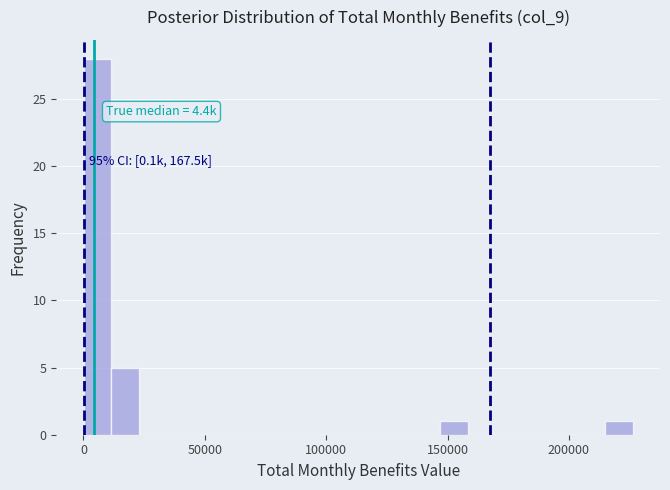

Read against the x-axis, roughly where is the centre of the tallest bar?

5000